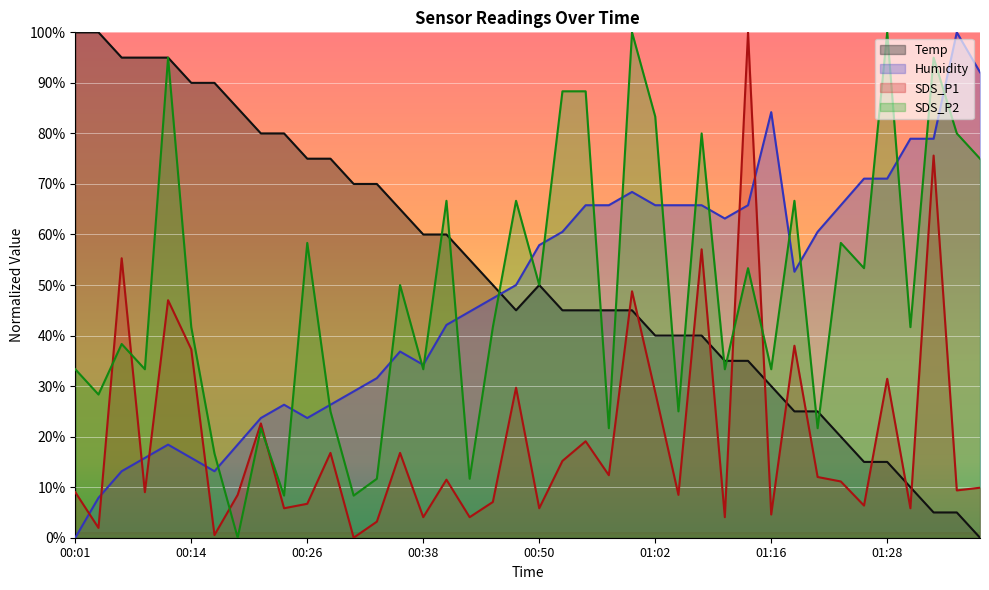

What is the difference between the second highest and second lowest values in the SDS_P1 series?

75.1